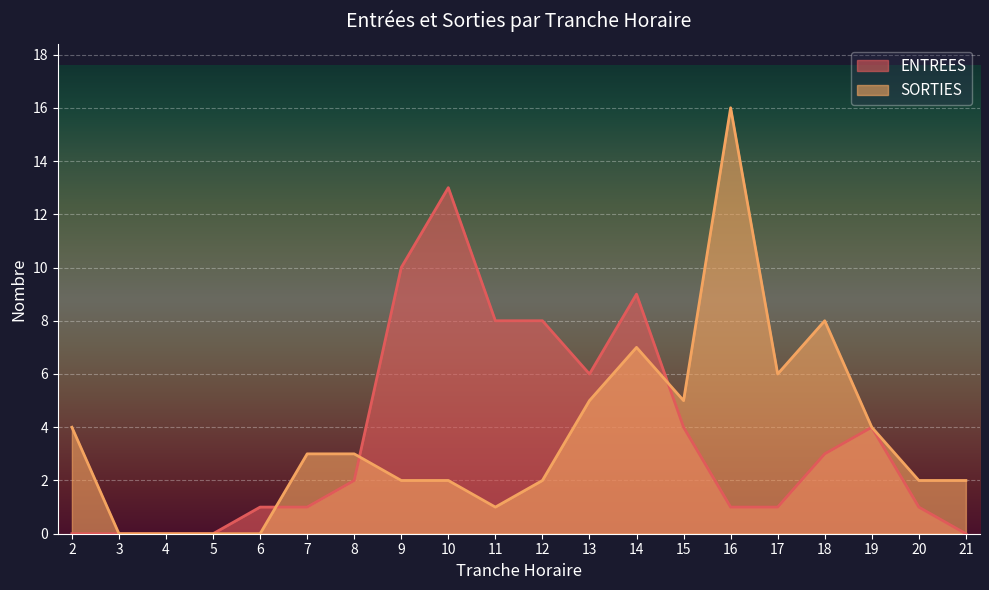

How many lines are shown in the chart?

2